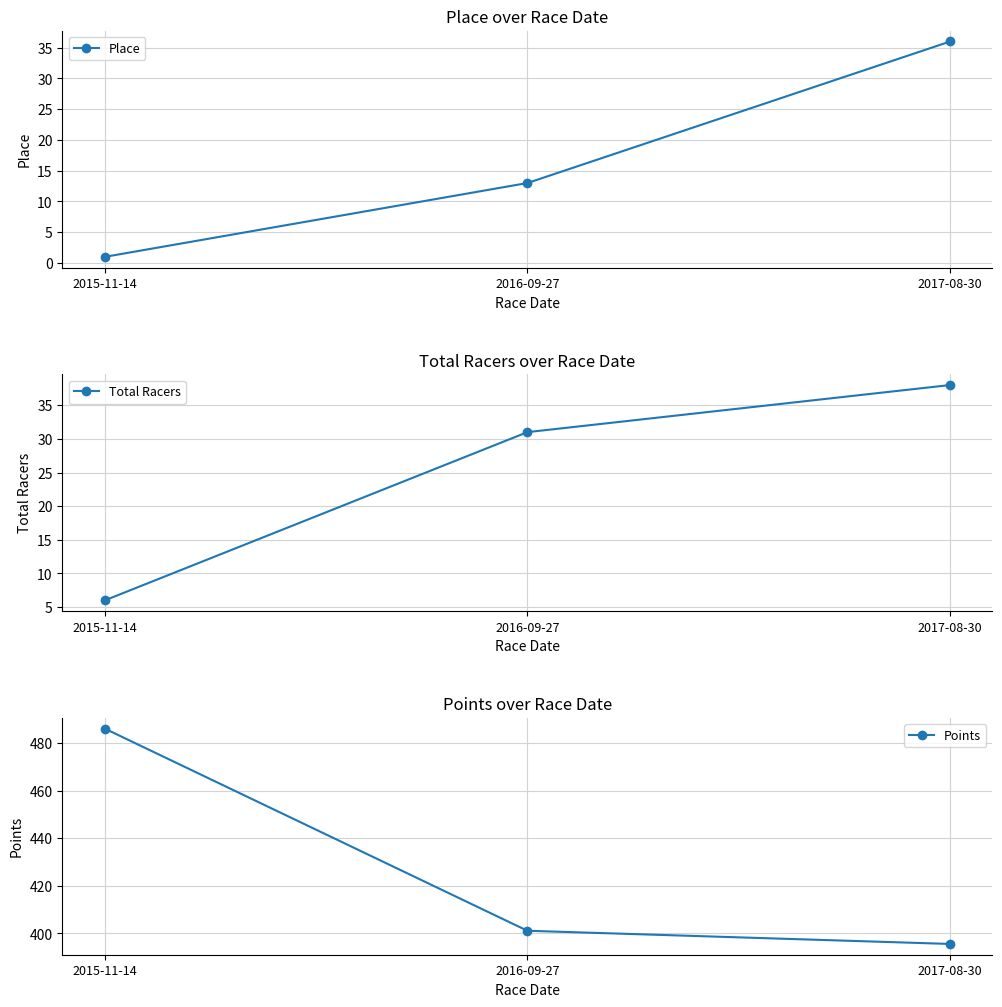

Reading left to right, extract all data points from this chart.

Place: 1.0	13.0	36.0
Total Racers: 6.0	31.0	38.0
Points: 486.0	401.1	395.6